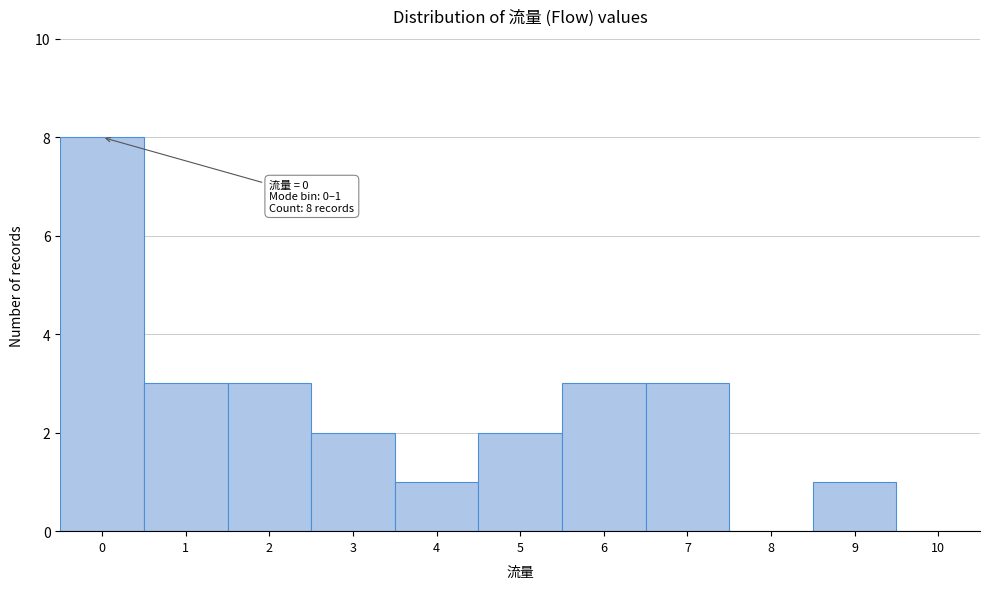

Reading left to right, list all the values displayed in this chart.

0=8	1=3	2=3	3=2	4=1	5=2	6=3	7=3	8=0	9=1	10=0